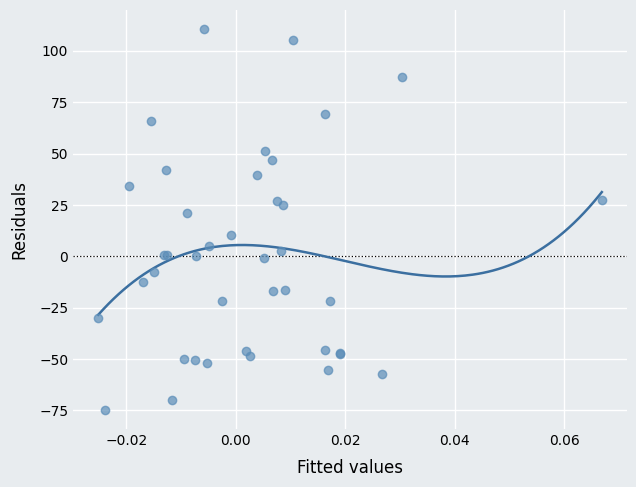

What Y value in the scatter plot is closest to 17?

21.0